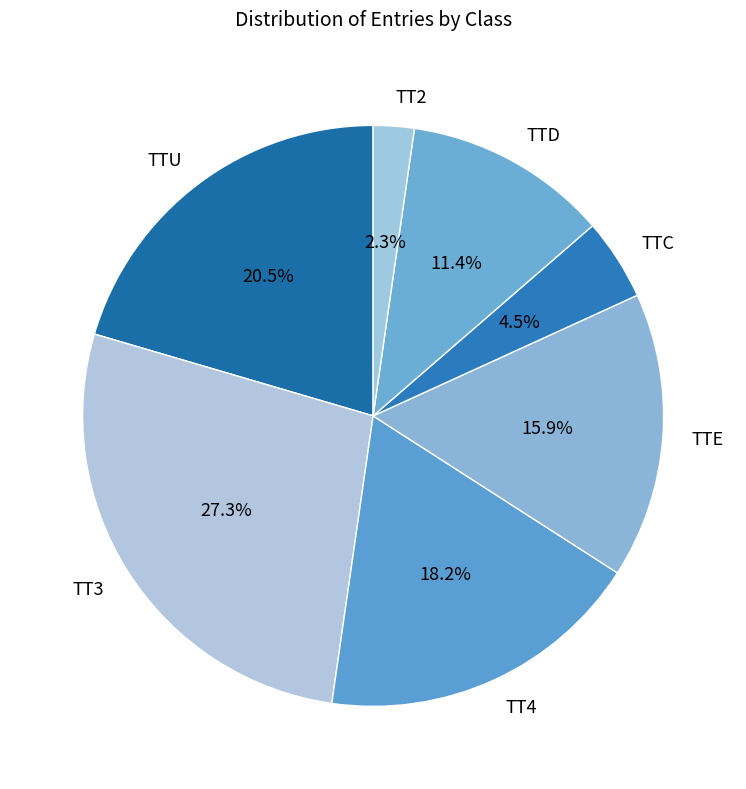

Does TTU represent more than half of the total?

No